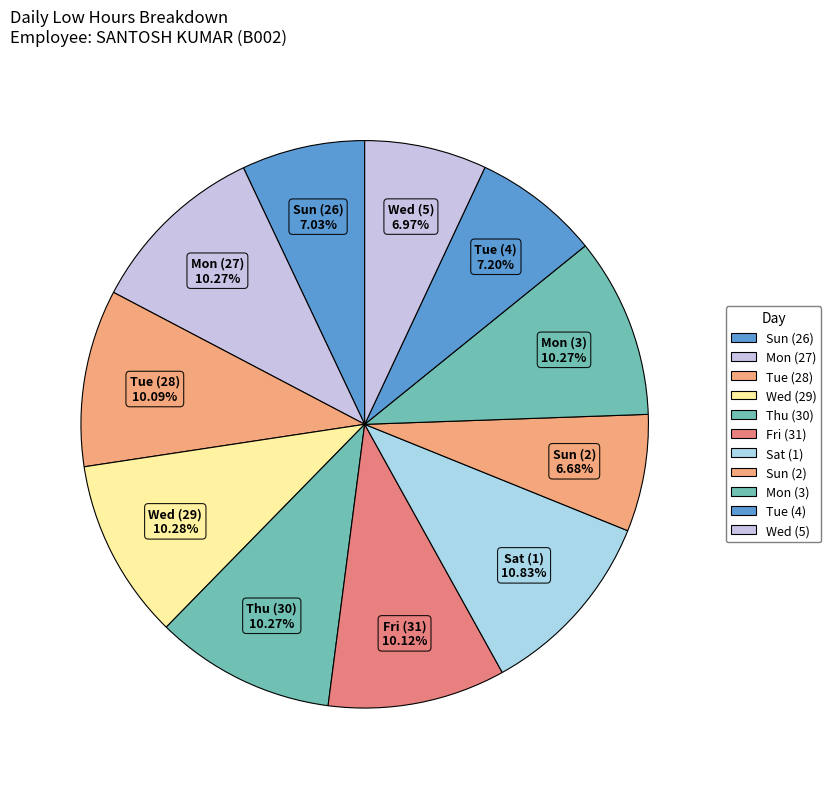

What is the largest slice in the pie chart?

Sat (1)